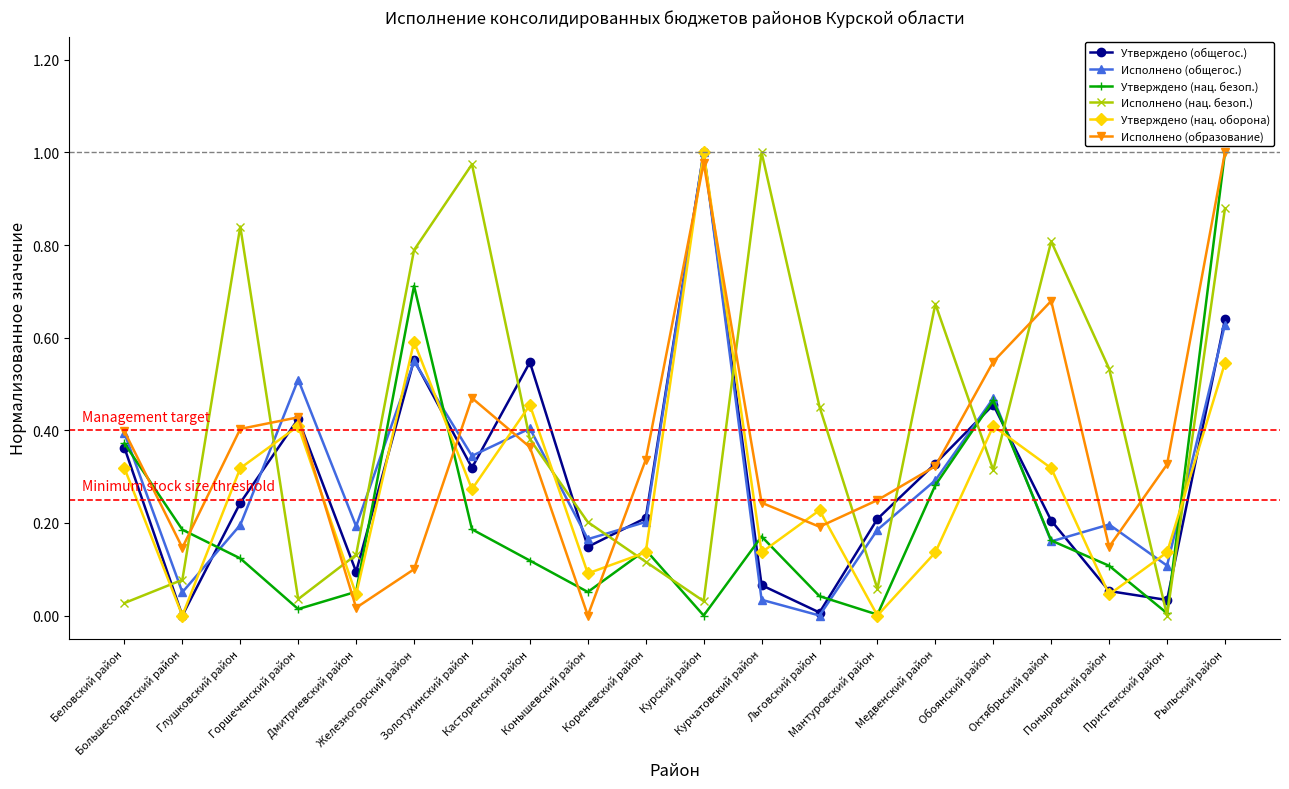

Where is the first local maximum for Утверждено (общегос.)?

Горшеченский район